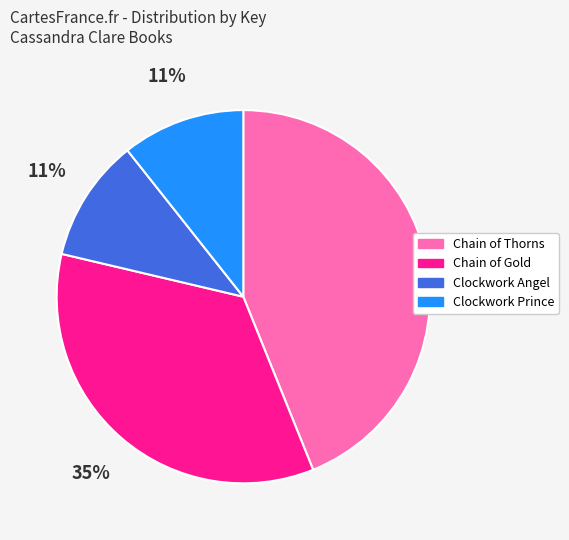

Between Chain of Thorns and Clockwork Prince, which is larger?

Chain of Thorns